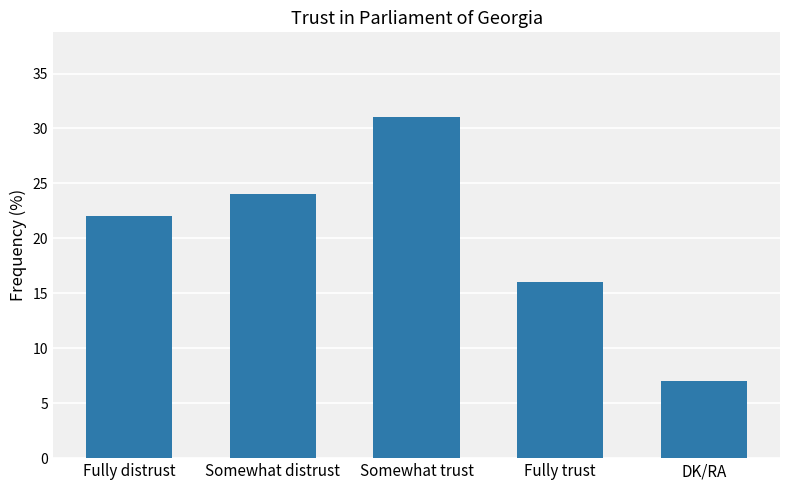

What is the sum of the values at Fully distrust and Fully trust?

38